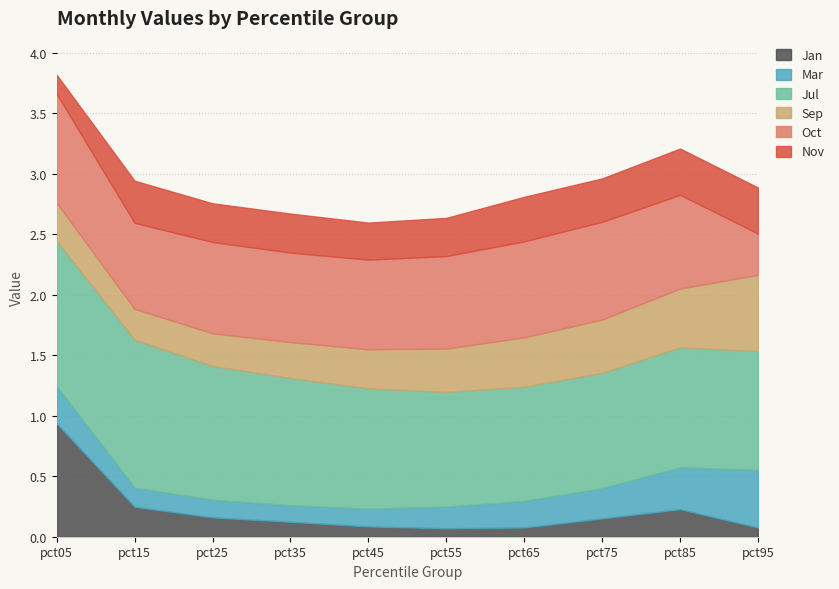

At which label is Sep closest to 0?

pct15